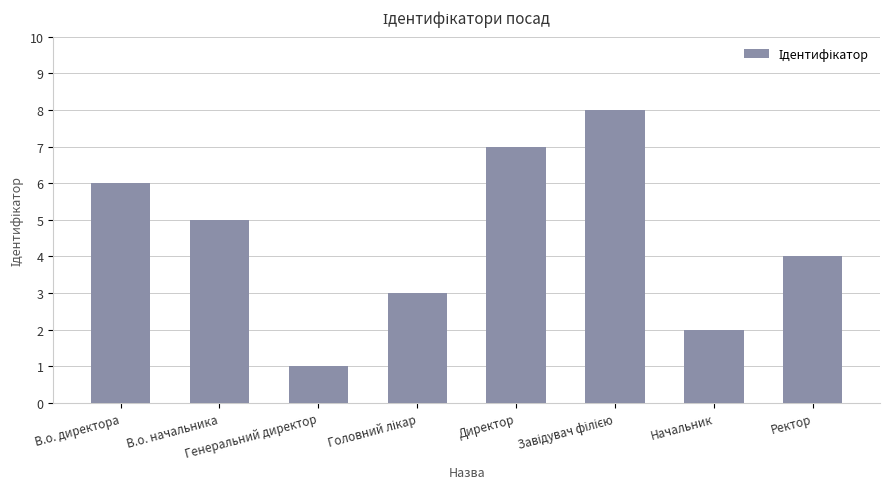

How many values are between 3 and 7?

5